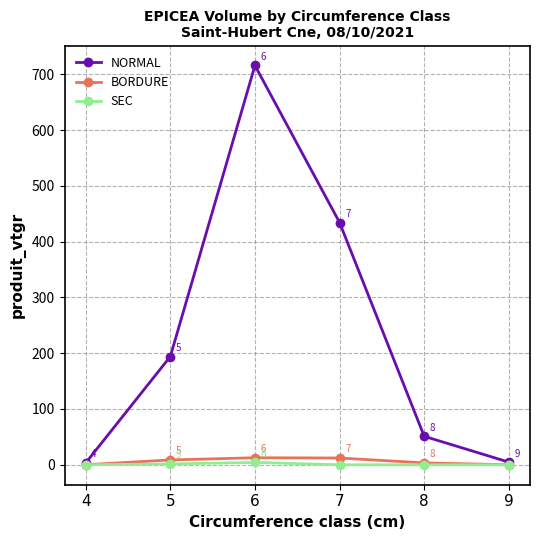

List the series in order of their peak value, highest first.

NORMAL, BORDURE, SEC